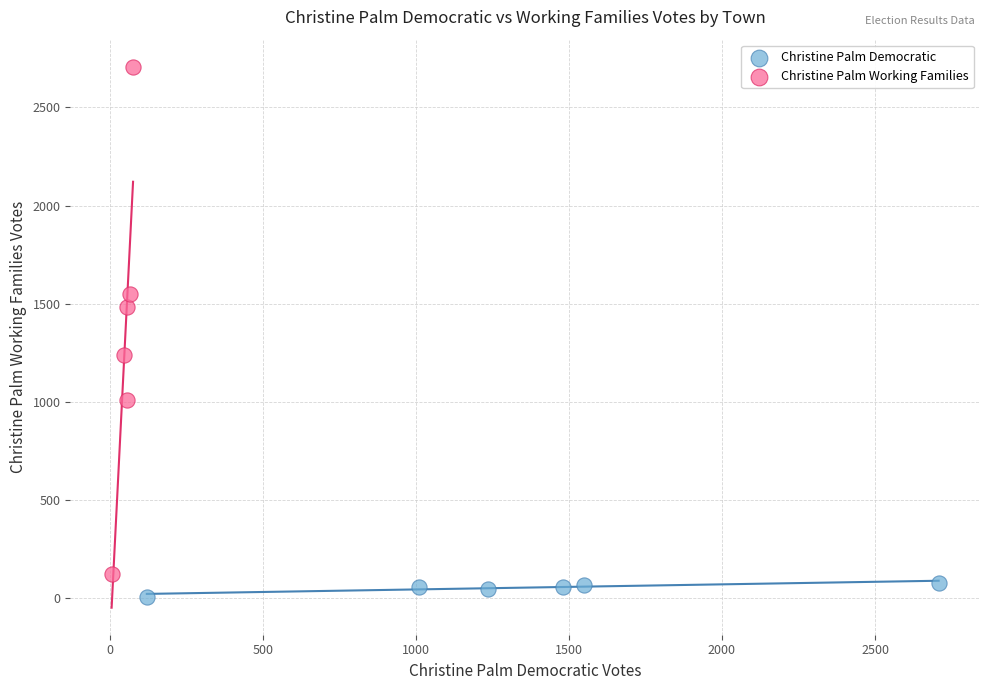

Which series reaches the minimum Y coordinate?

Christine Palm Democratic